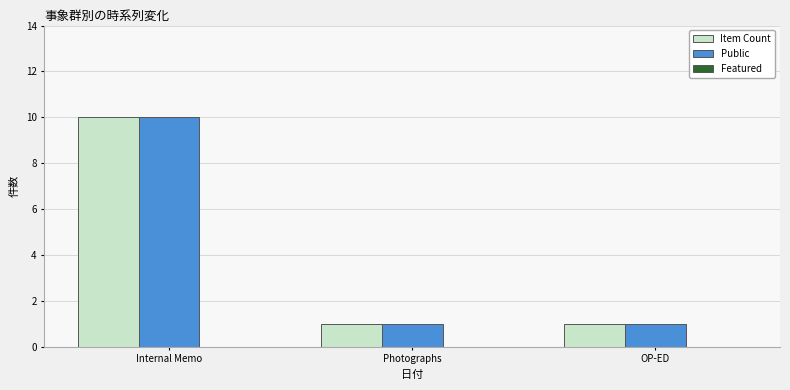

What is the total value across all series at OP-ED?

2